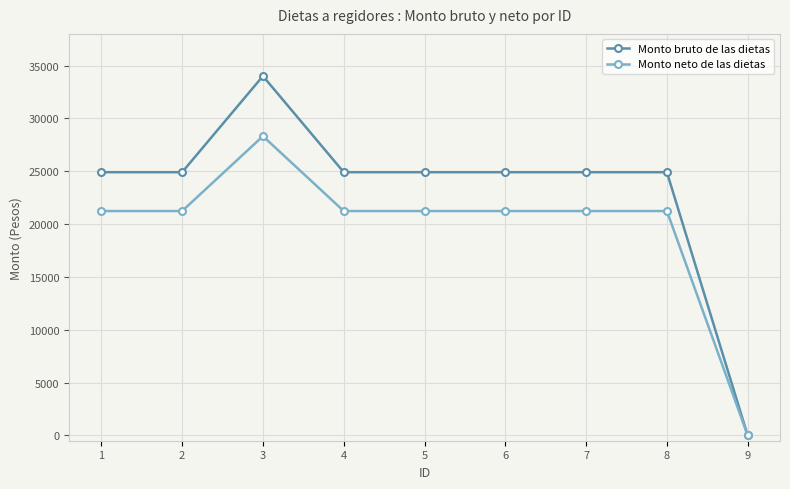

Rank the series at 4 from lowest to highest value.

Monto neto de las dietas, Monto bruto de las dietas